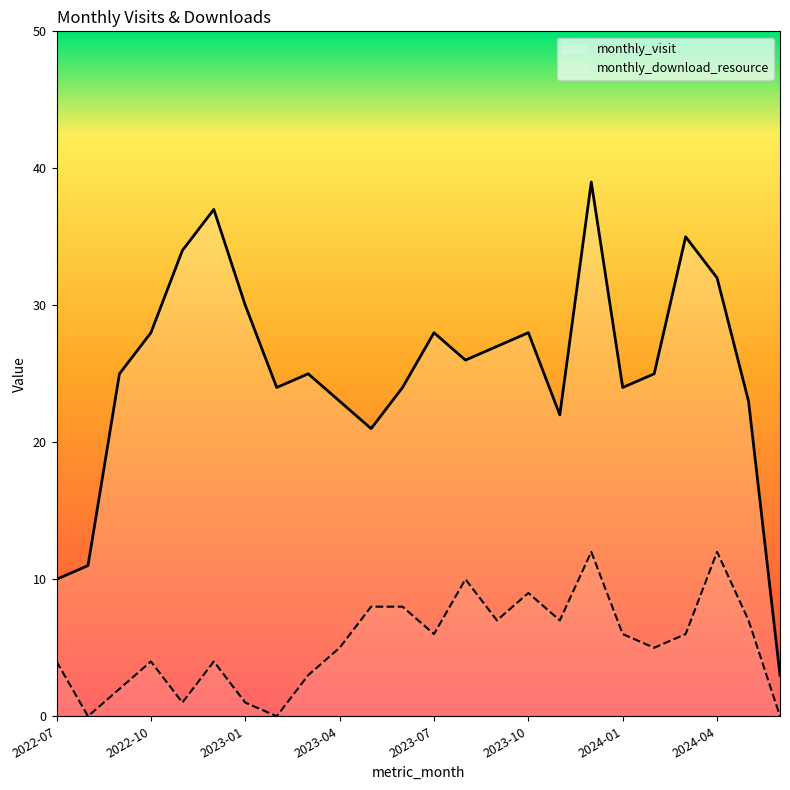

What is the difference between the highest and lowest values at 2024-04?

20